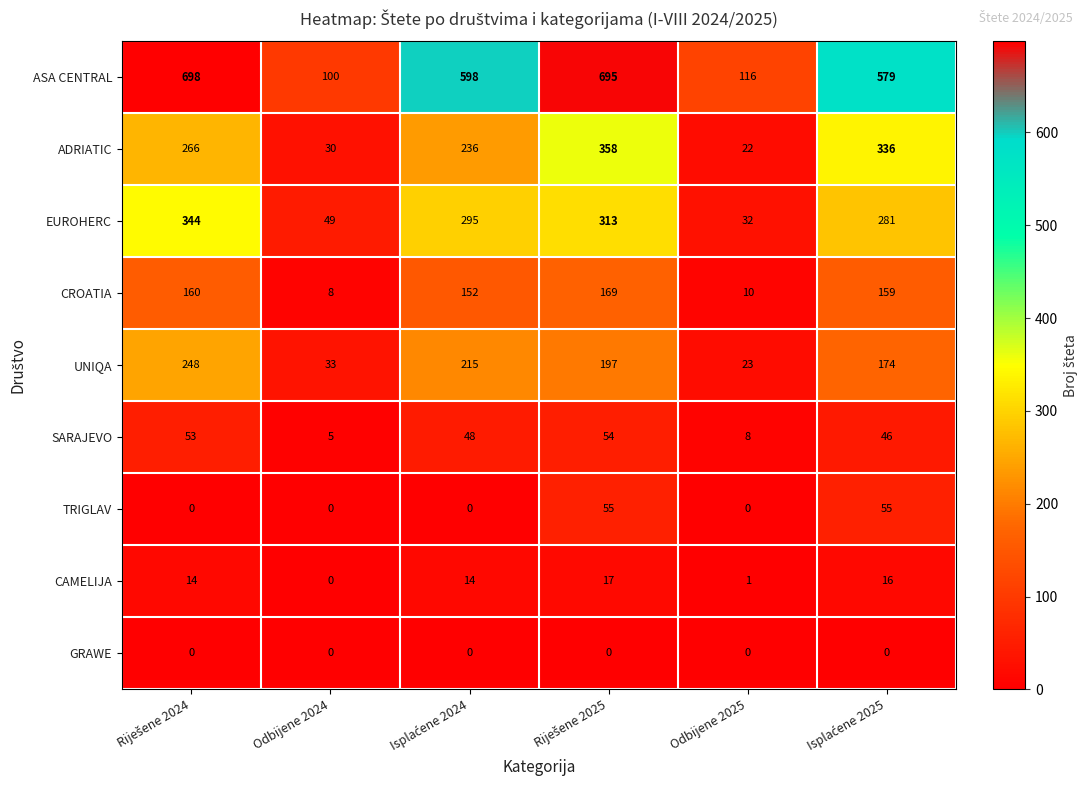

Rank the series by their maximum value, from highest to lowest.

ASA CENTRAL, ADRIATIC, EUROHERC, UNIQA, CROATIA, TRIGLAV, SARAJEVO, CAMELIJA, GRAWE